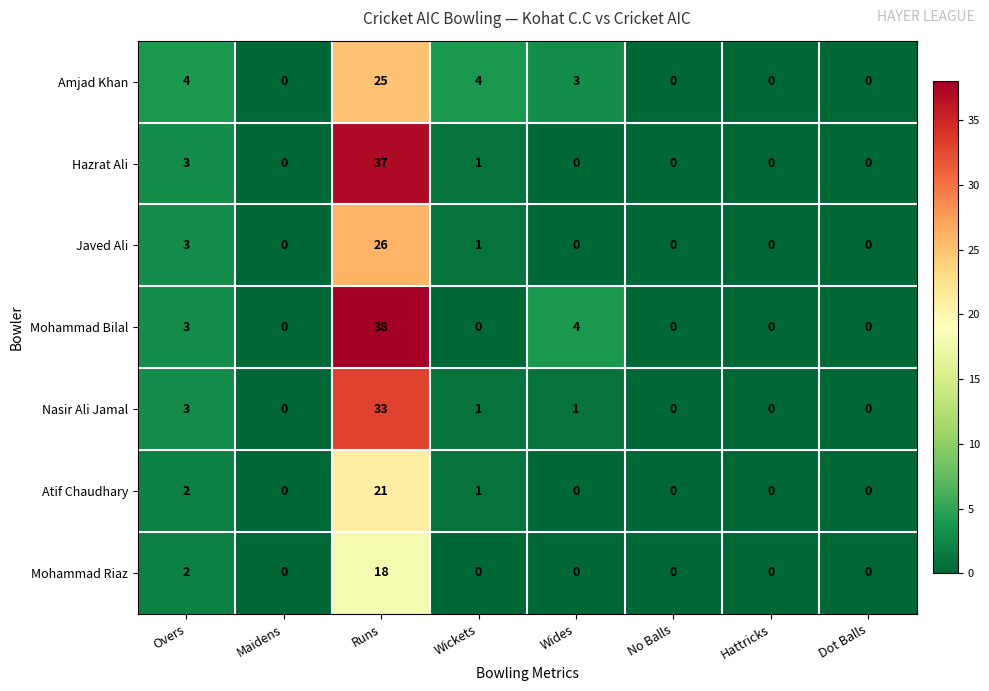

What is the sum of the Mohammad Bilal values at Wides and Runs?

42